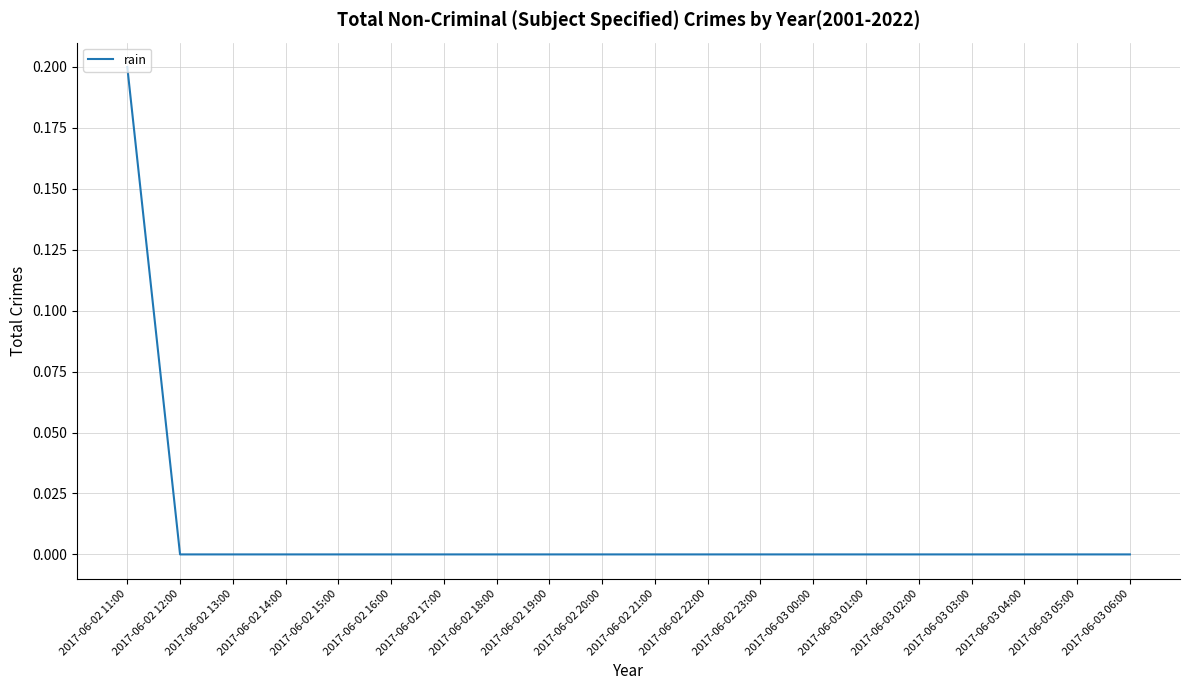

Which category has the highest value across all series?

2017-06-02 11:00